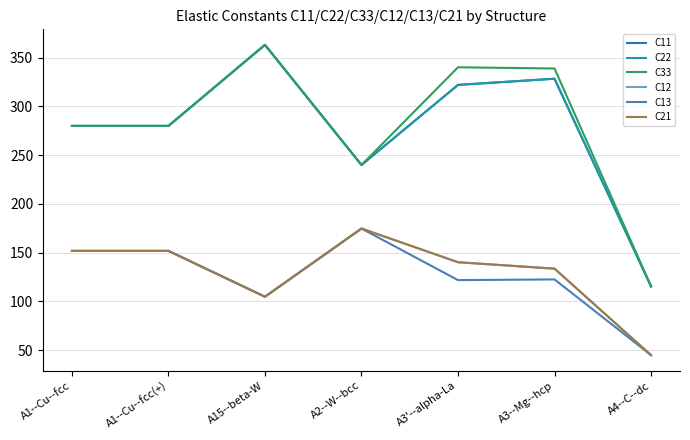

Does the chart have visible grid lines?

Yes